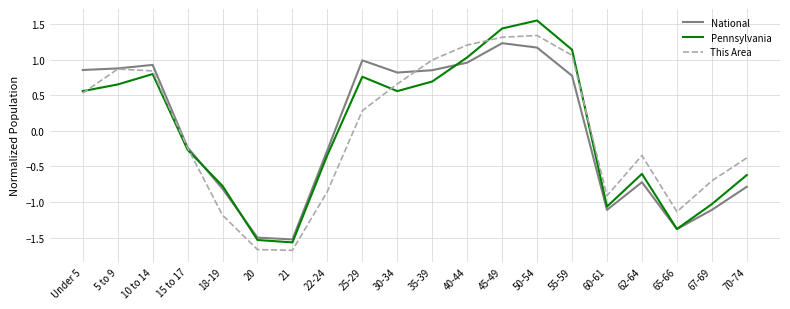

What is the lowest value of the National series?

-1.5